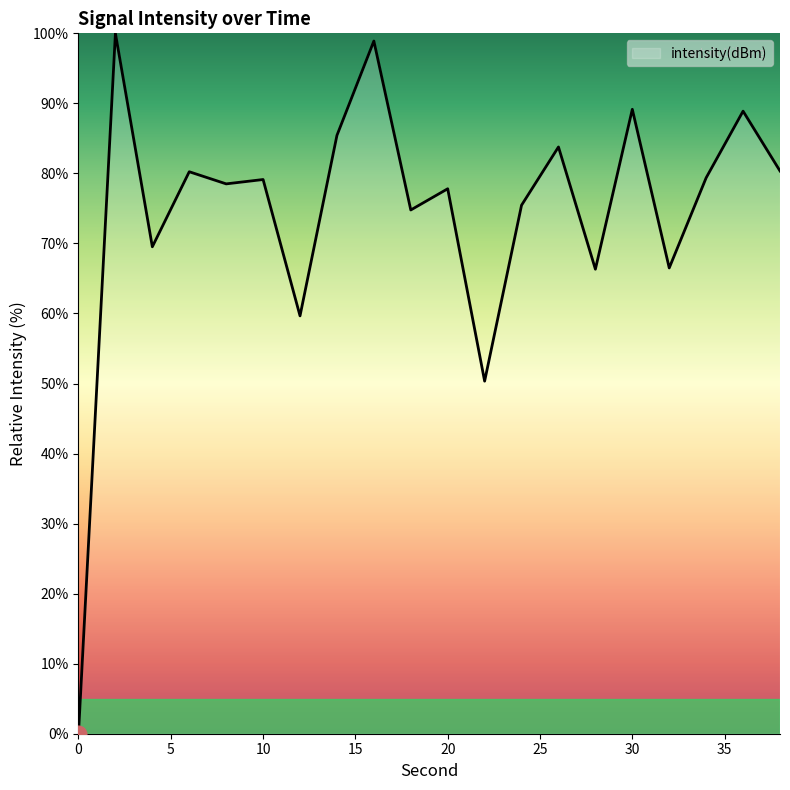

What is the greatest value displayed?

100.0